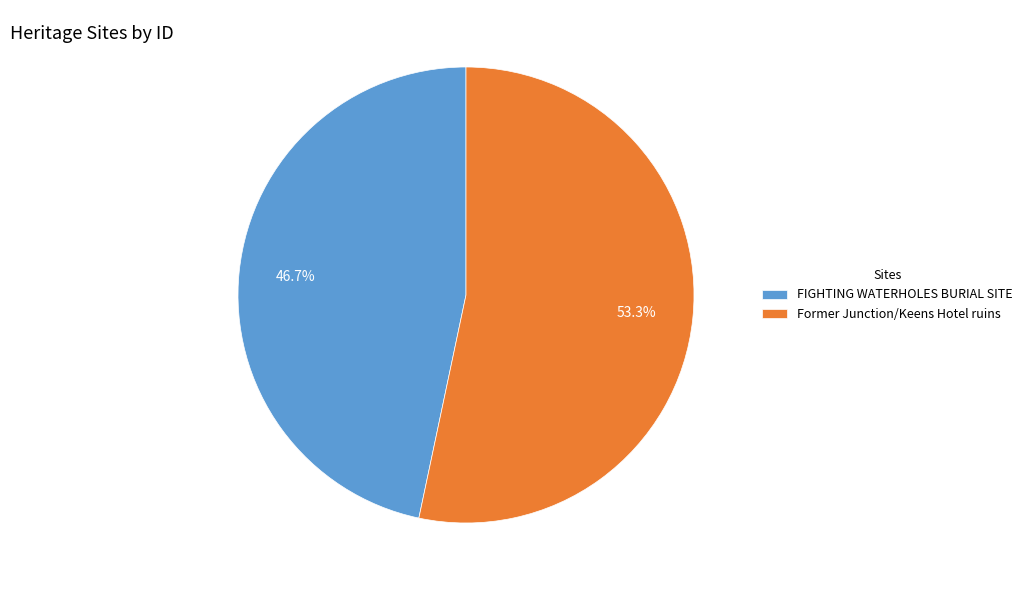

Is it true that Former Junction/Keens Hotel ruins is 66% of the pie?

False